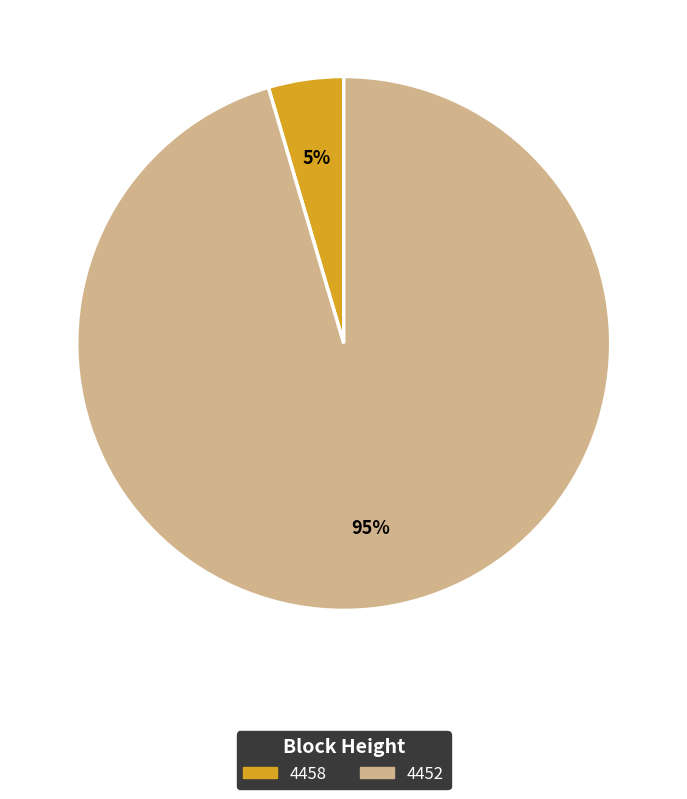

To the nearest percent, what is the average slice percentage?

50%